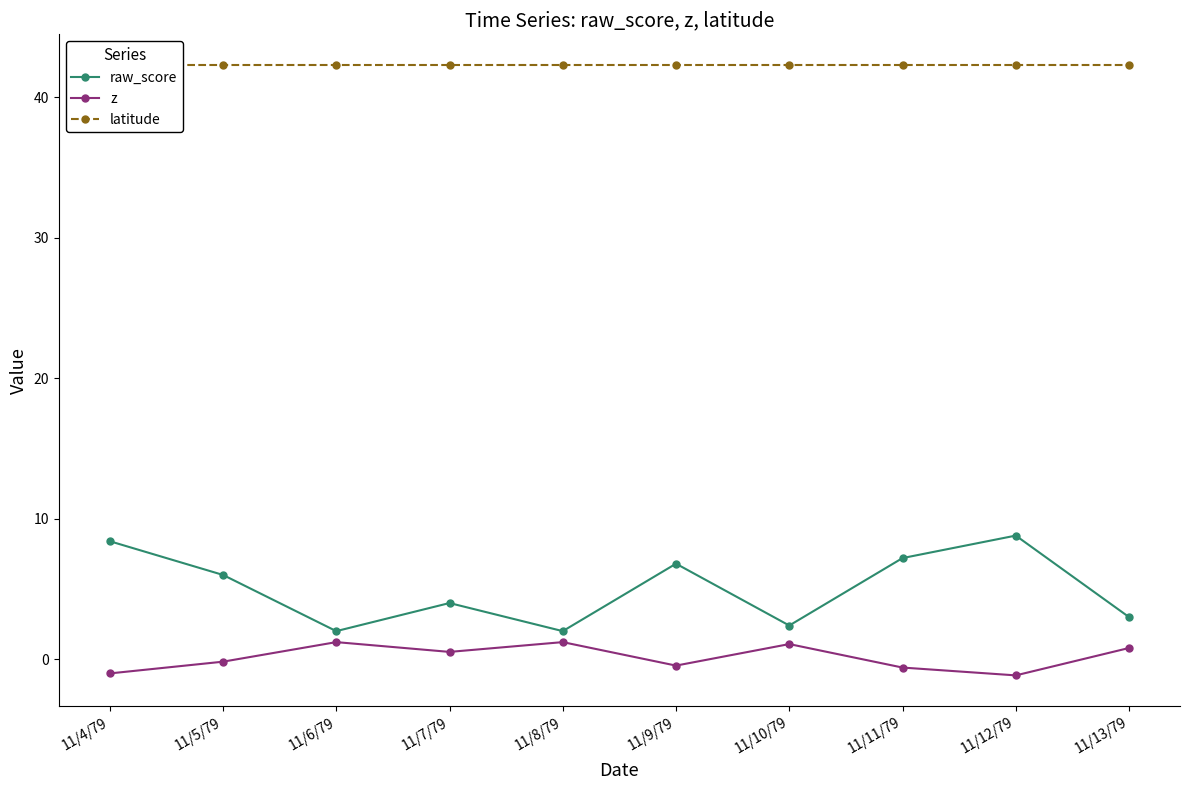

Where is raw_score nearest to the value 5?

11/5/79